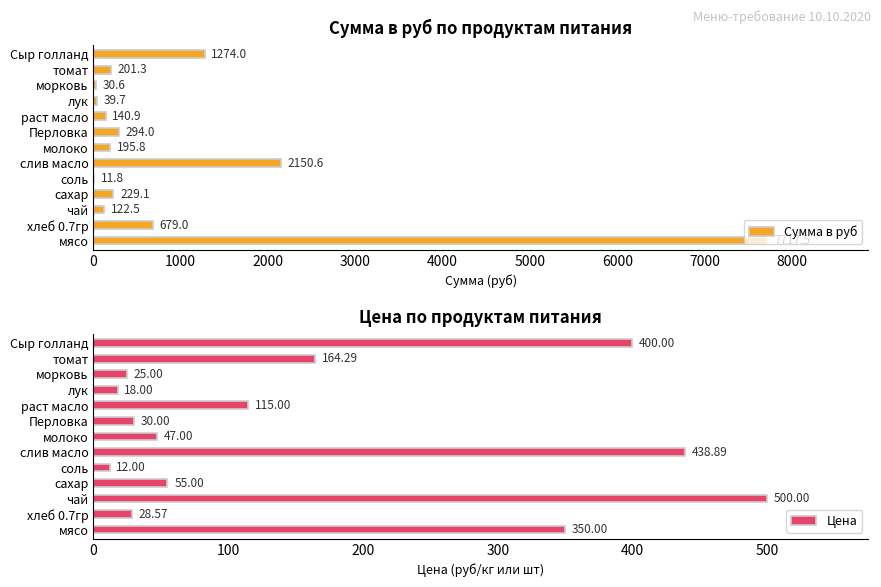

Is it true that Сумма в руб equals 3308.8 at мясо?

False